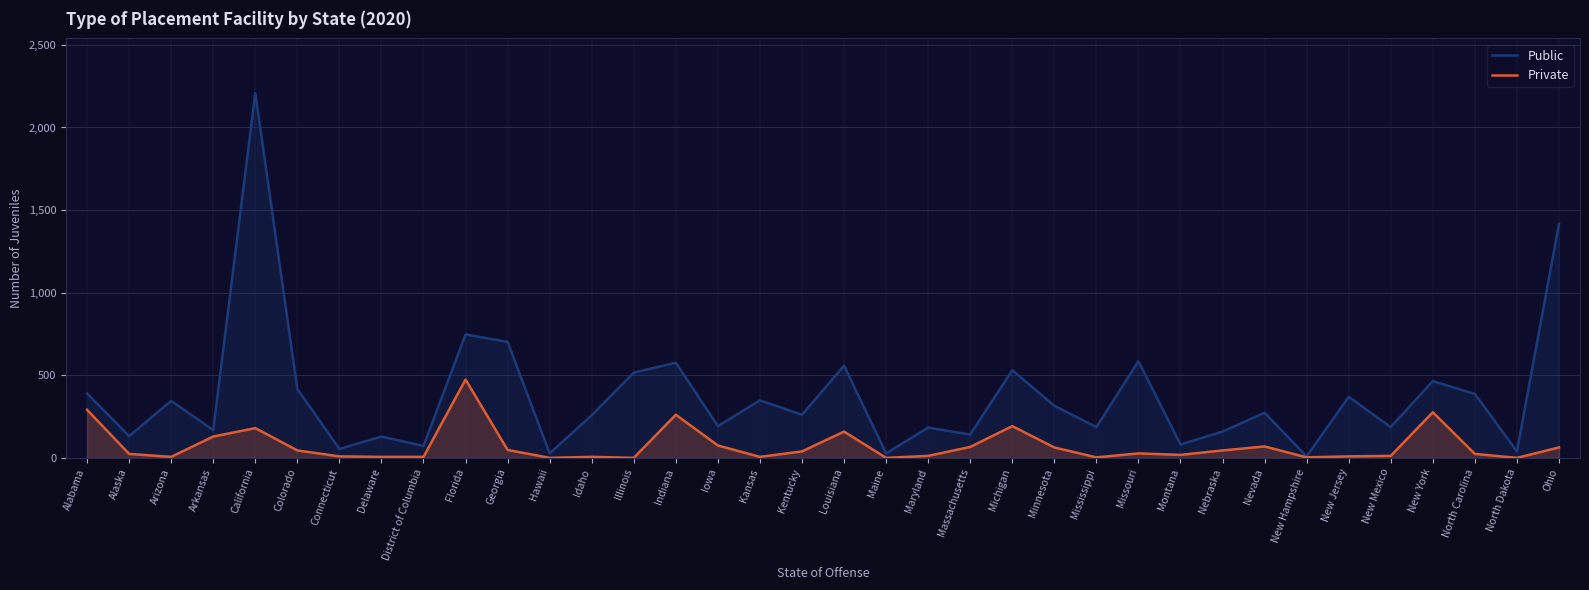

What are all the series names shown in the legend?

Public, Private